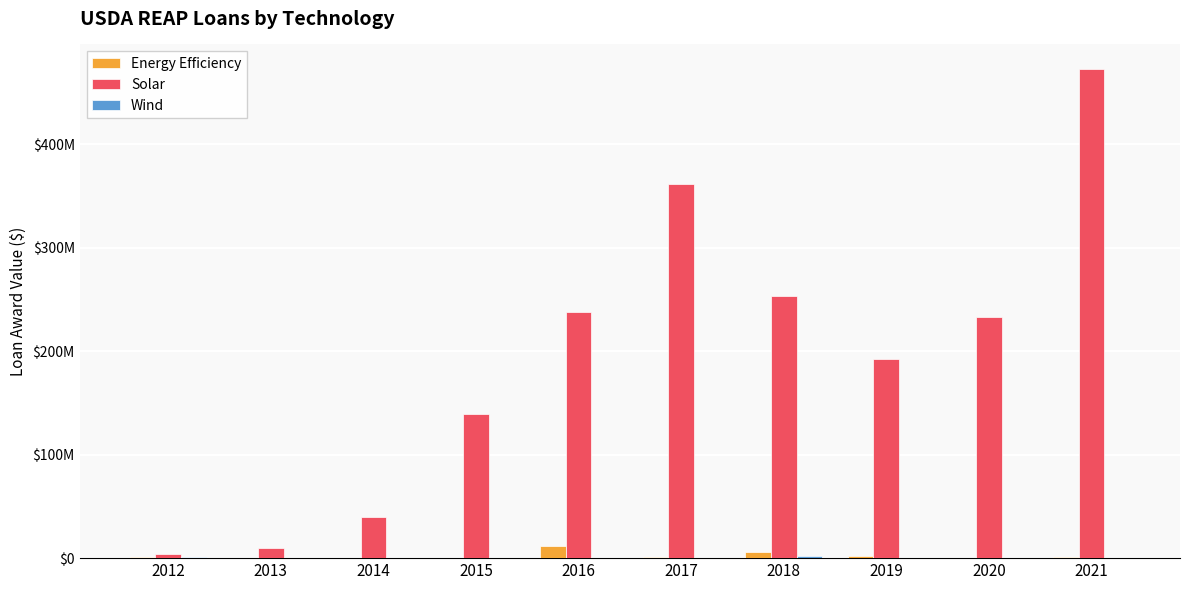

At which category is the sum across all series the highest?

2021